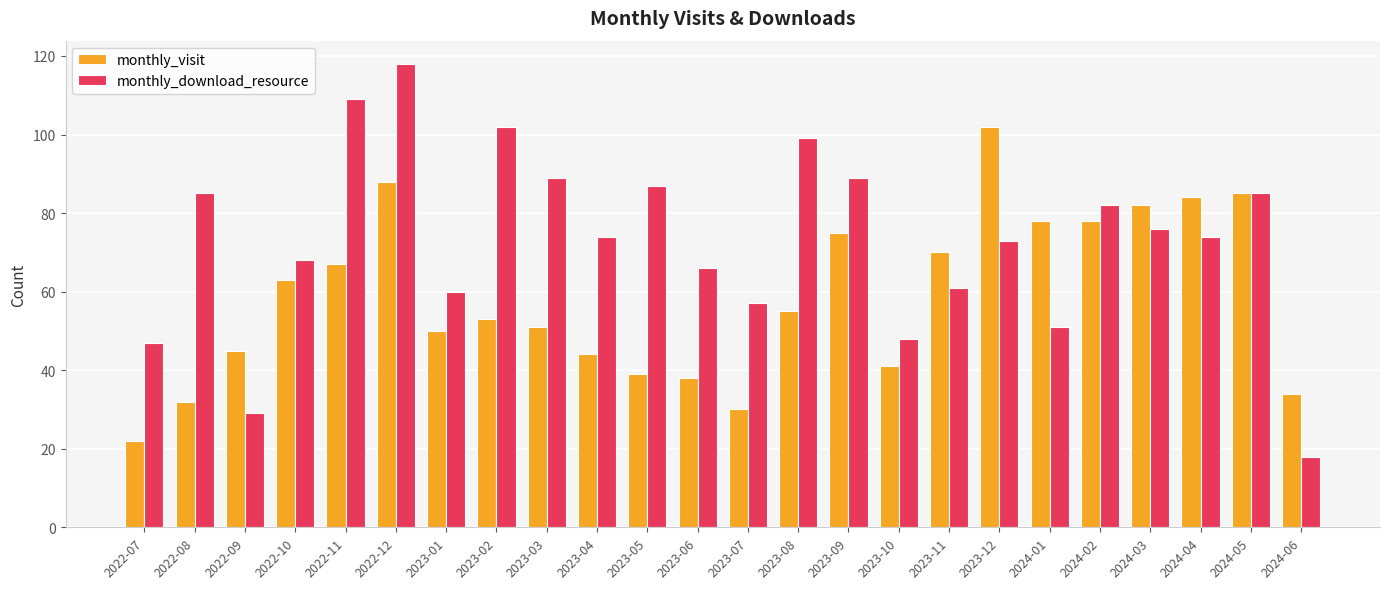

How many distinct data groups are displayed?

2